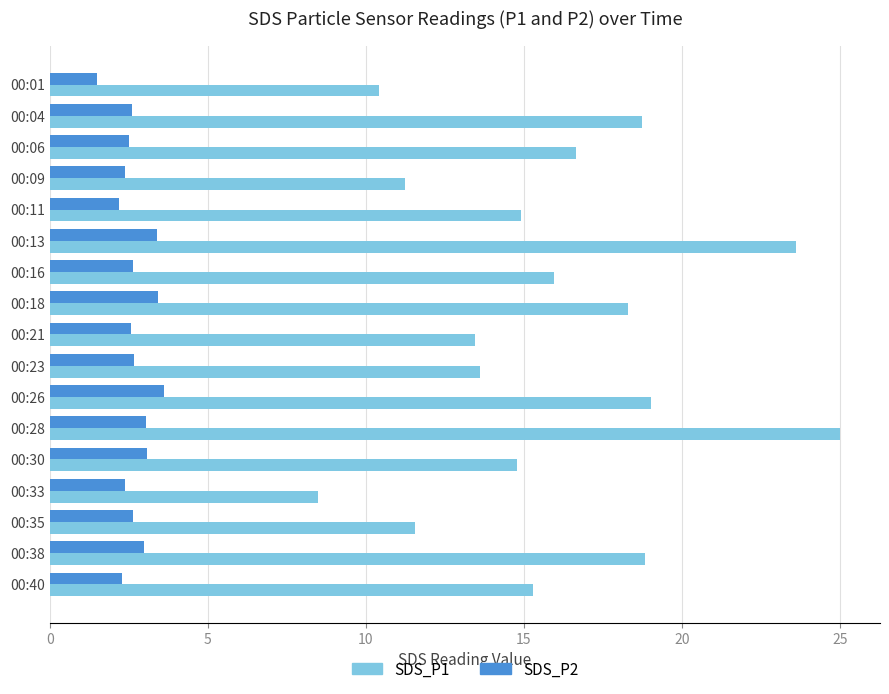

How many series are shown in this chart?

2